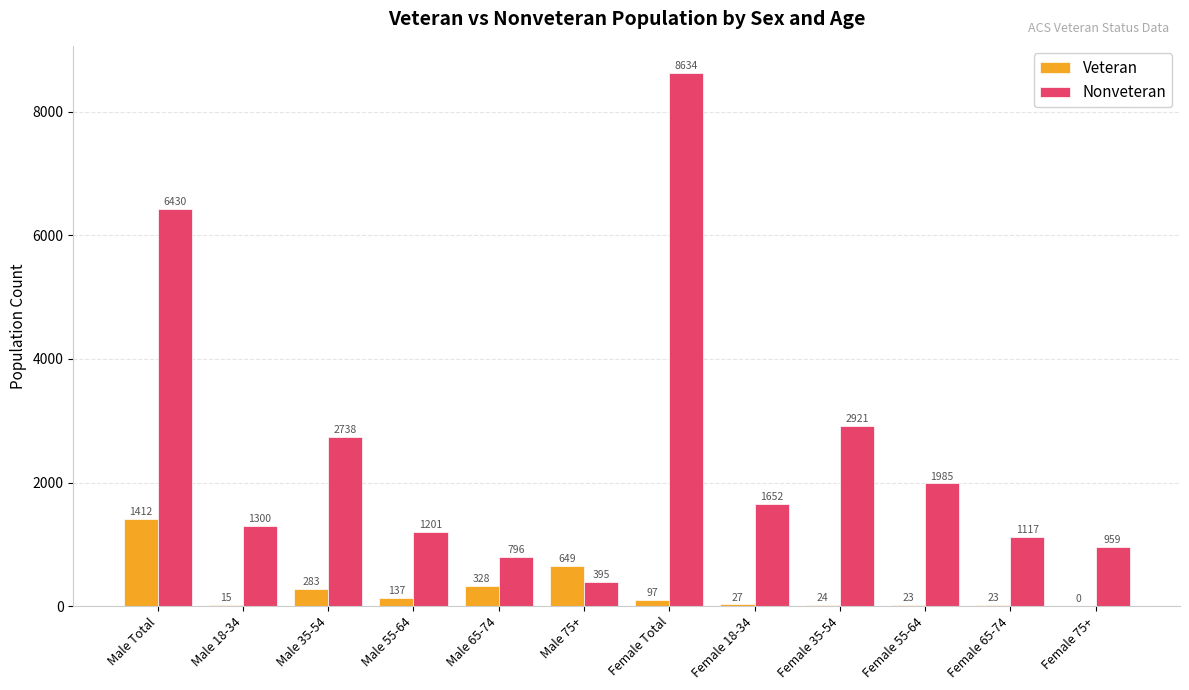

What is the greatest value displayed?

8634